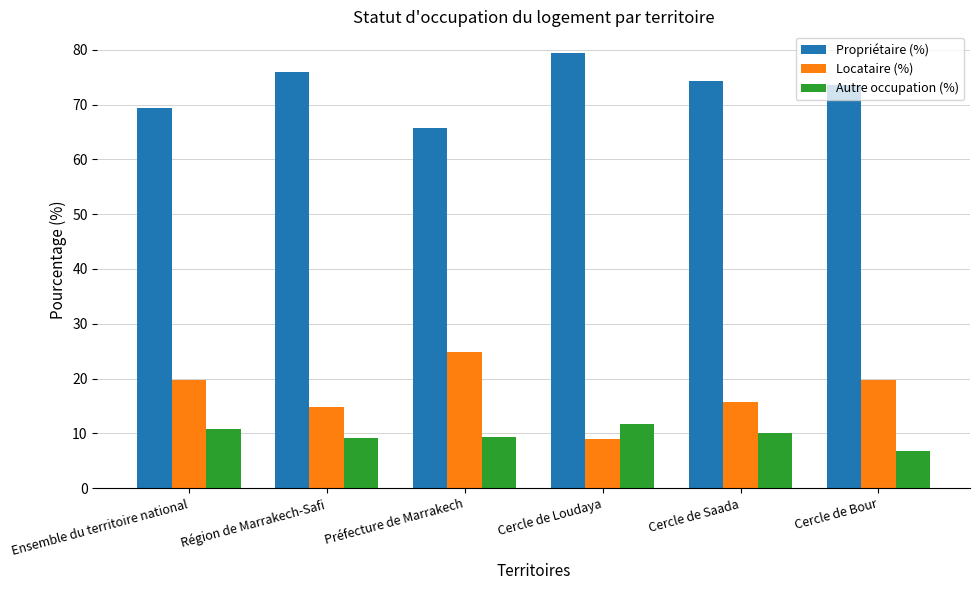

How many data points in Propriétaire (%) are less than 74?

3